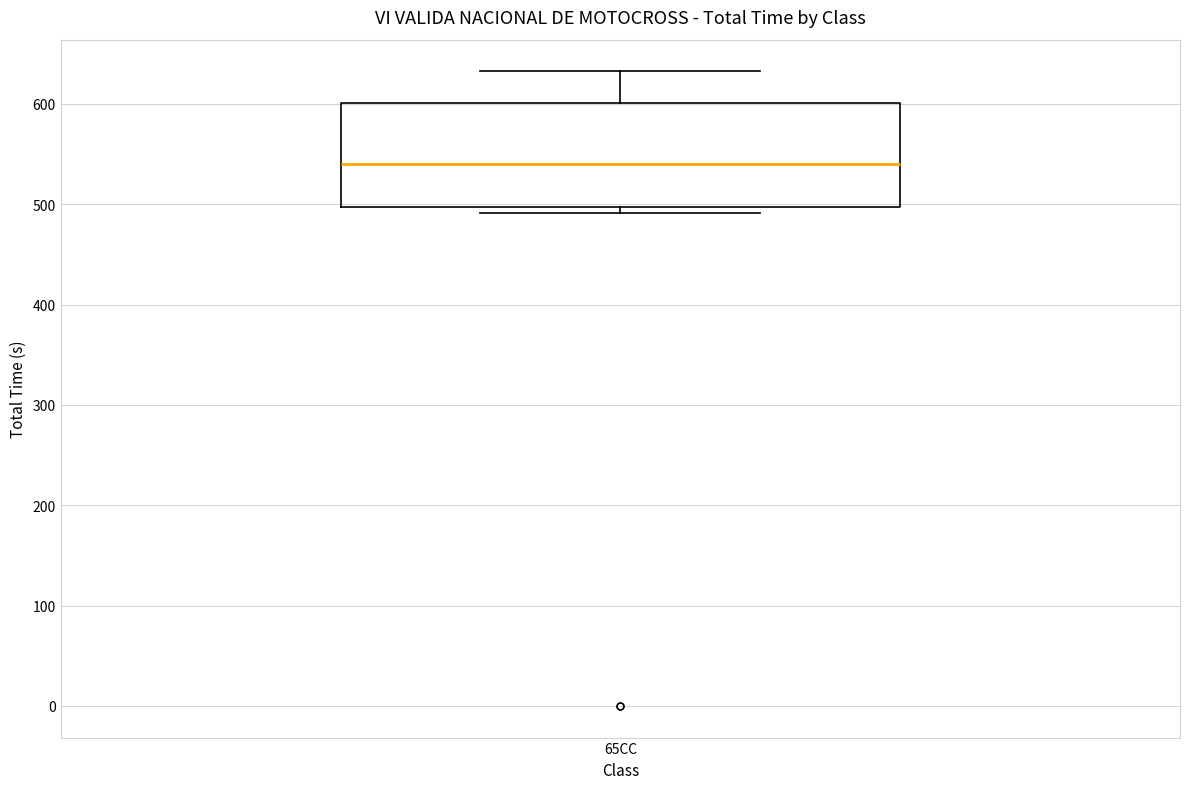

Transcribe this box plot: give where the median line is, the range the box spans, and where the two whiskers end, as read against the y-axis. The values are not printed on the chart, so give them approximately, as read against the axis.

median 540, box 500 to 600, whiskers 490 to 630